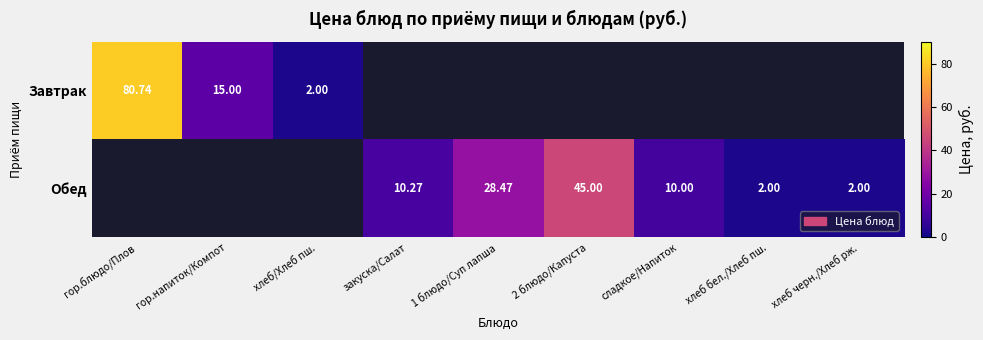

True or false: Завтрак has a value of 15.0 at гор.напиток/Компот.

True